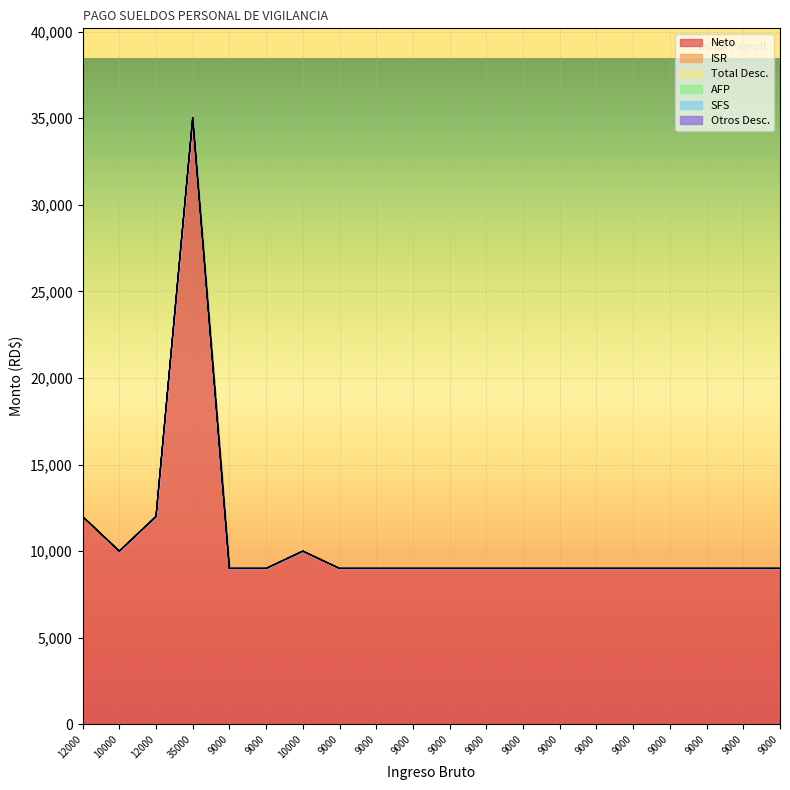

Rank the categories by Total Desc. value from highest to lowest.

35000, 12000, 12000, 10000, 10000, 9000, 9000, 9000, 9000, 9000, 9000, 9000, 9000, 9000, 9000, 9000, 9000, 9000, 9000, 9000